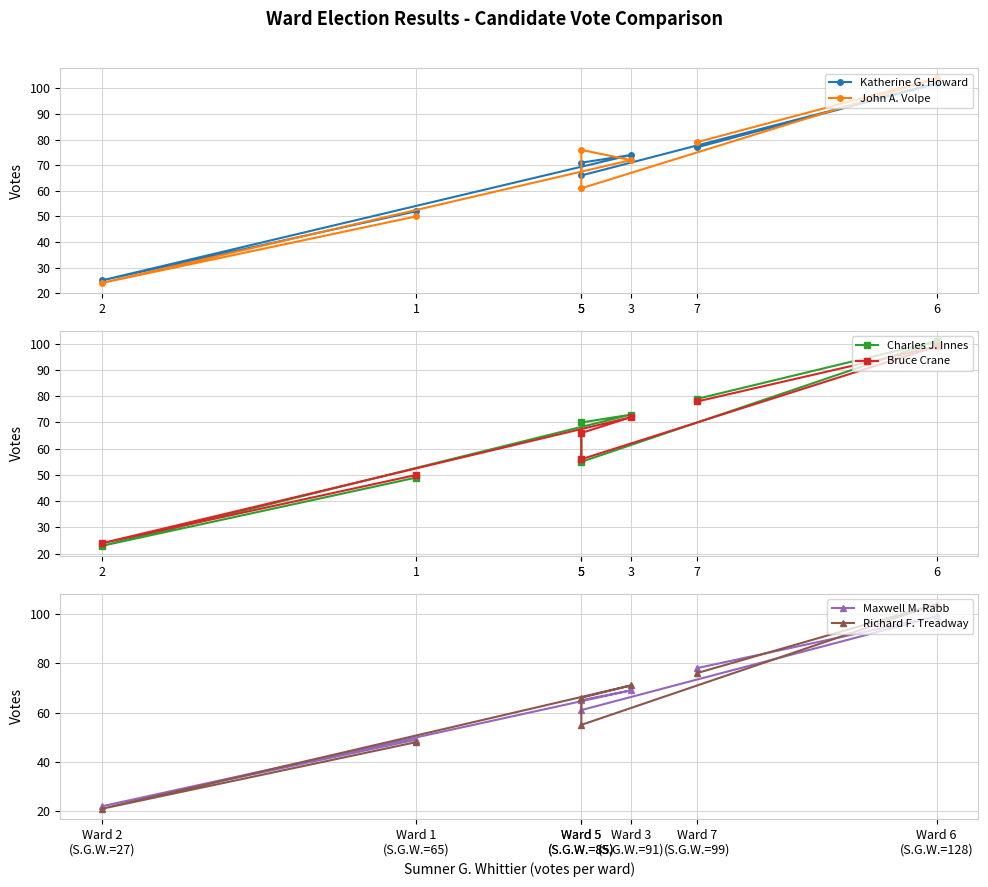

Where is the first local maximum for Richard F. Treadway?

Ward 3 (S.G.W.=91)